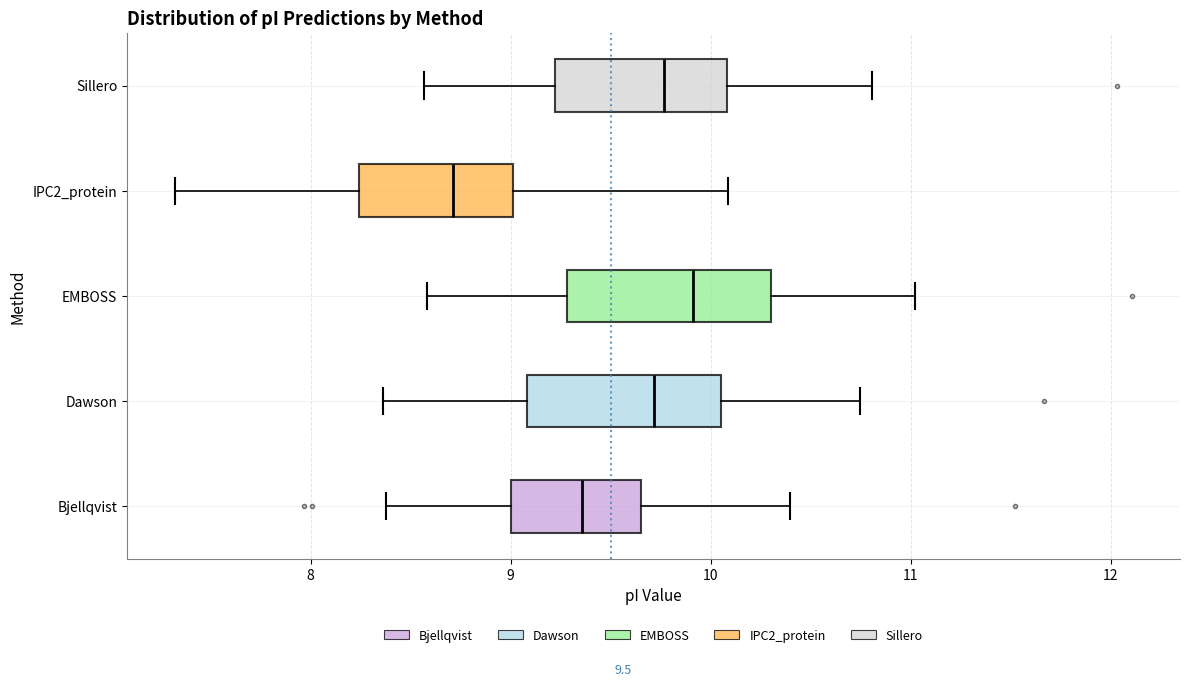

Which box has the furthest to the right median line?

EMBOSS